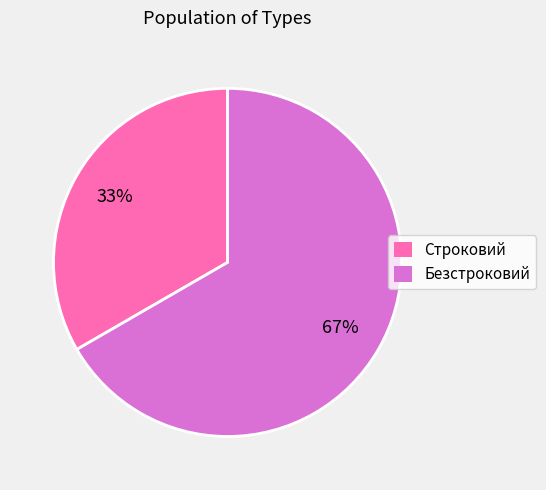

To the nearest percent, what is the combined percentage of Безстроковий and Строковий?

100%